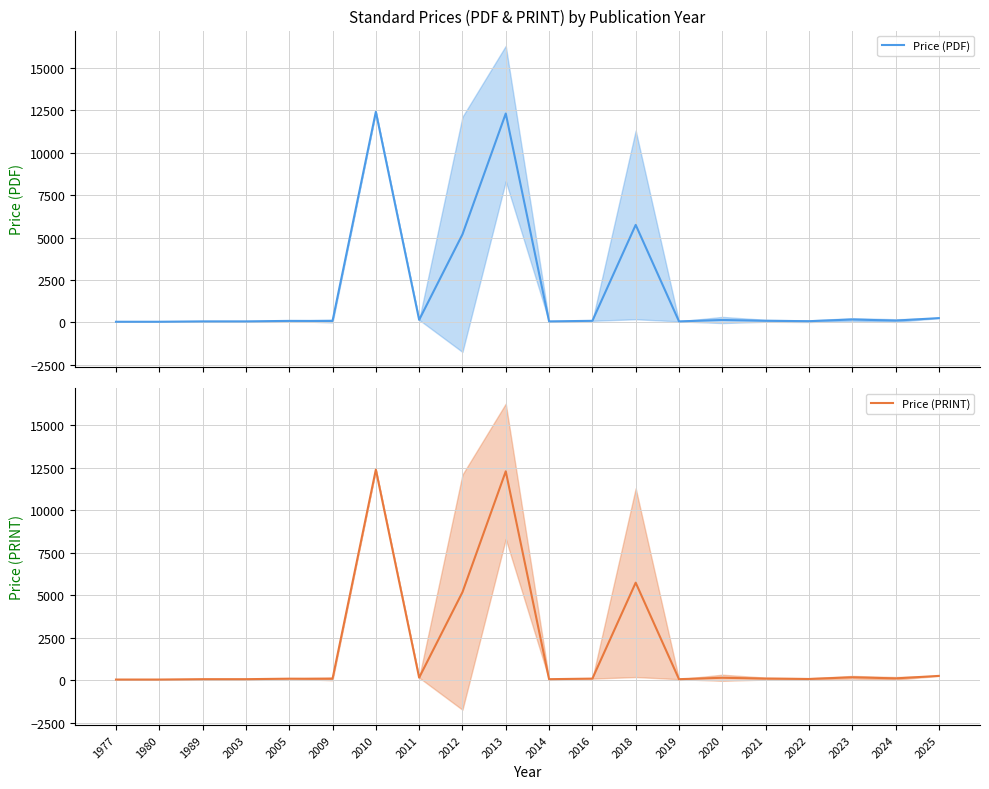

True or false: Price (PDF) and Price (PRINT) intersect in this chart.

False